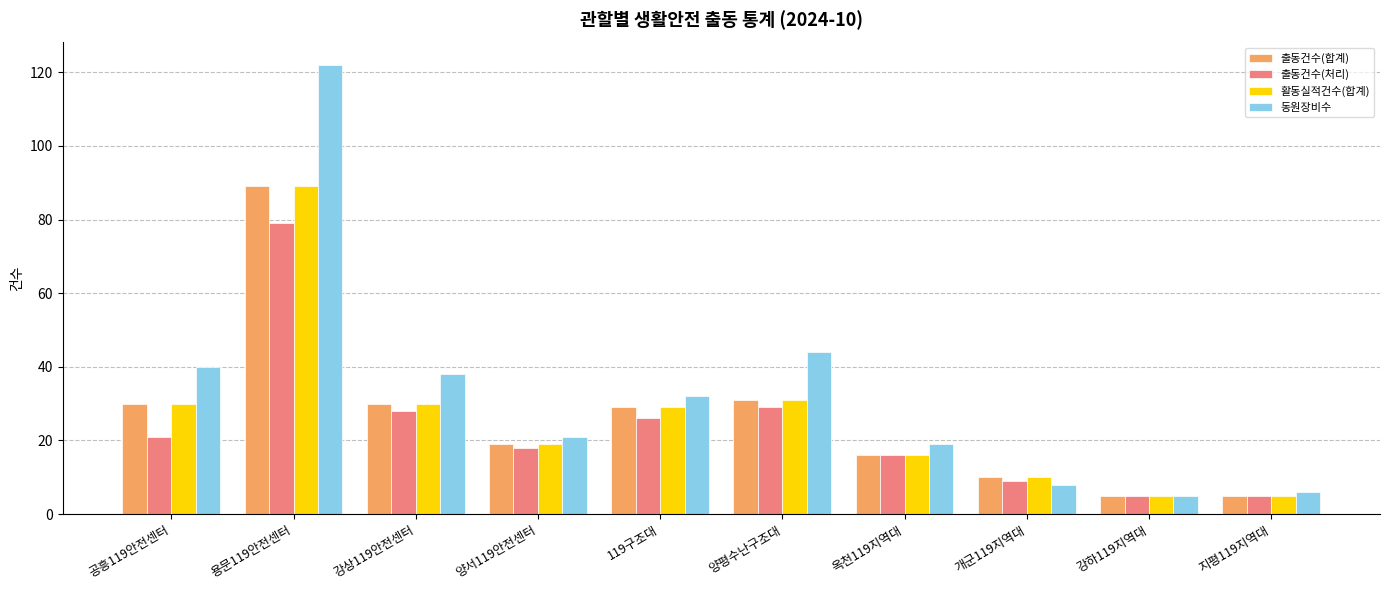

Read the 출동건수(합계) value at 공흥119안전센터.

30